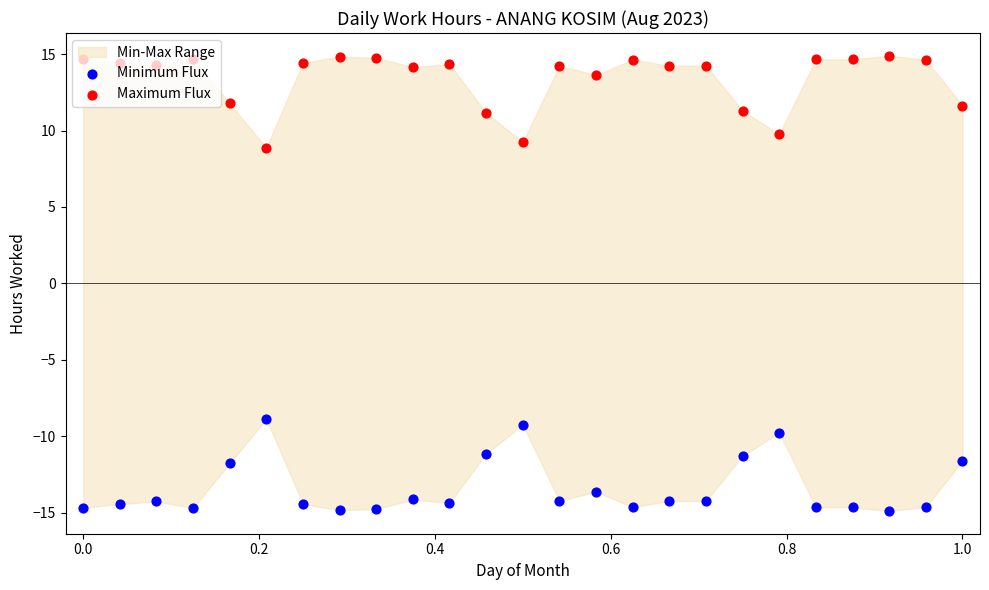

Which series has the widest spread of Y values?

Minimum Flux